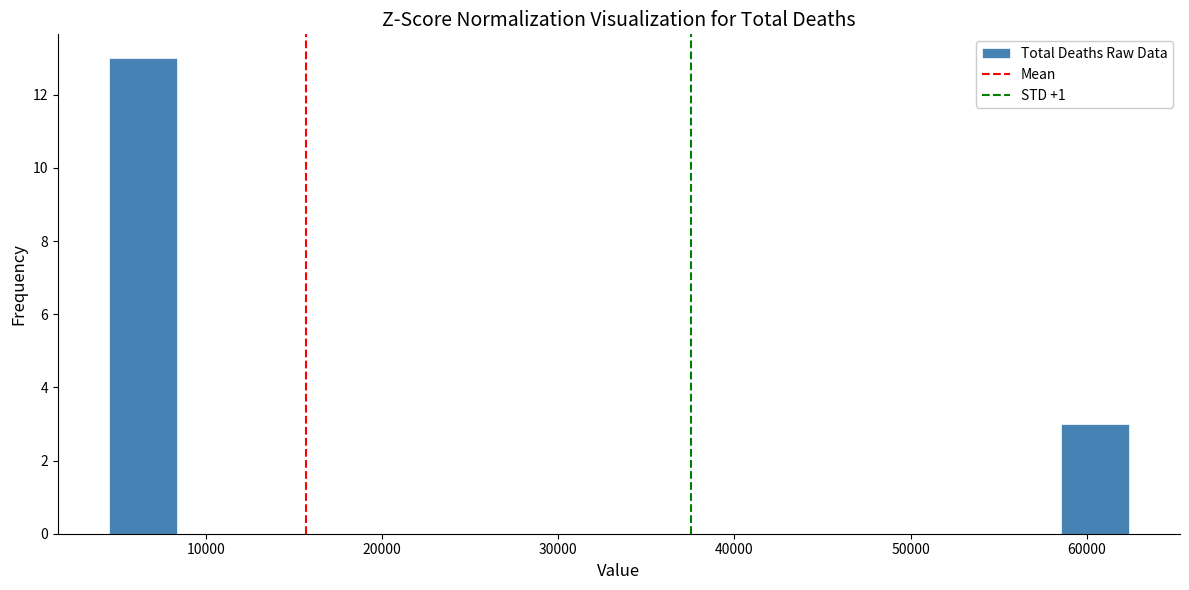

Around what value on the x-axis is the tallest bar? Give the approximate position of its centre, as read against the axis.

6000